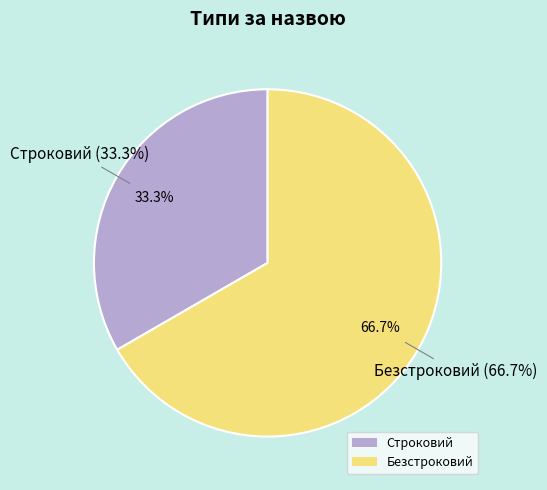

Which slice is the smallest?

Строковий